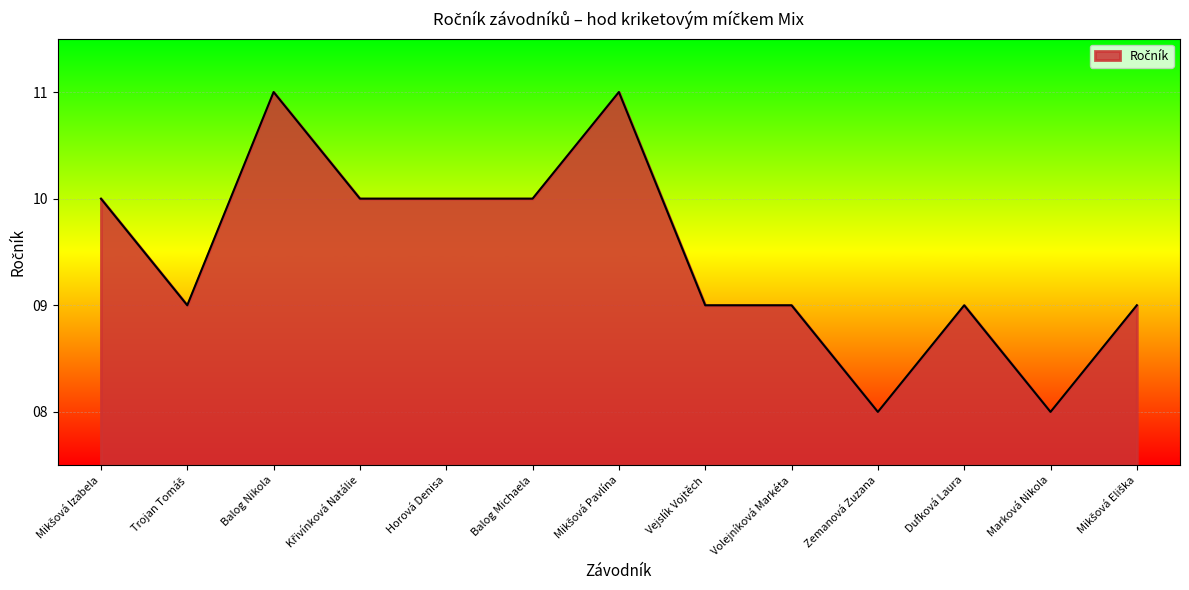

What position from the right is Zemanová Zuzana?

4